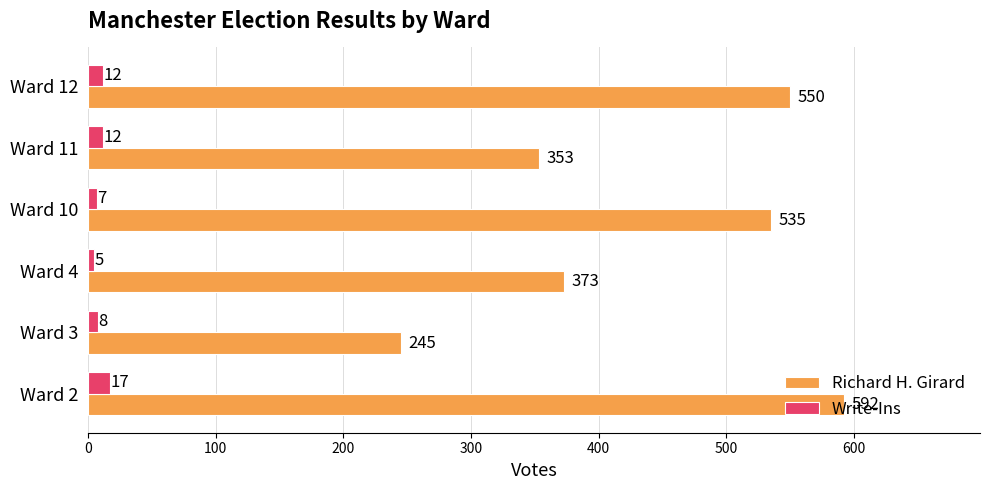

What is the approximate value of Write-Ins at Ward 12?

12